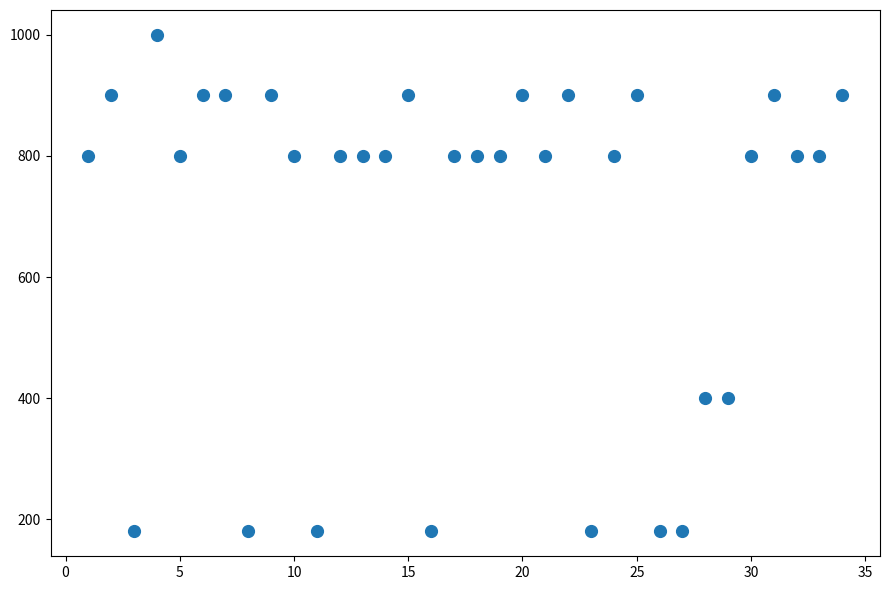

What is the range of X values (max minus min)?

33